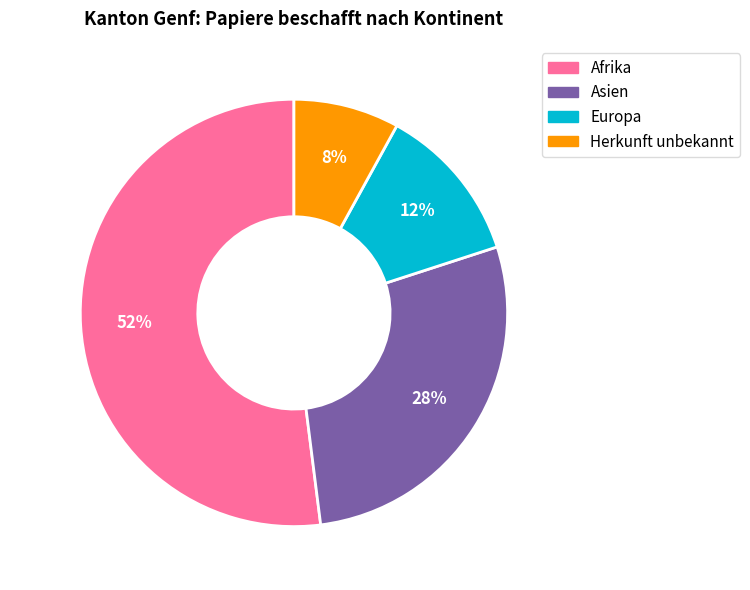

The Europa slice represents 12% of the pie. True or false?

True